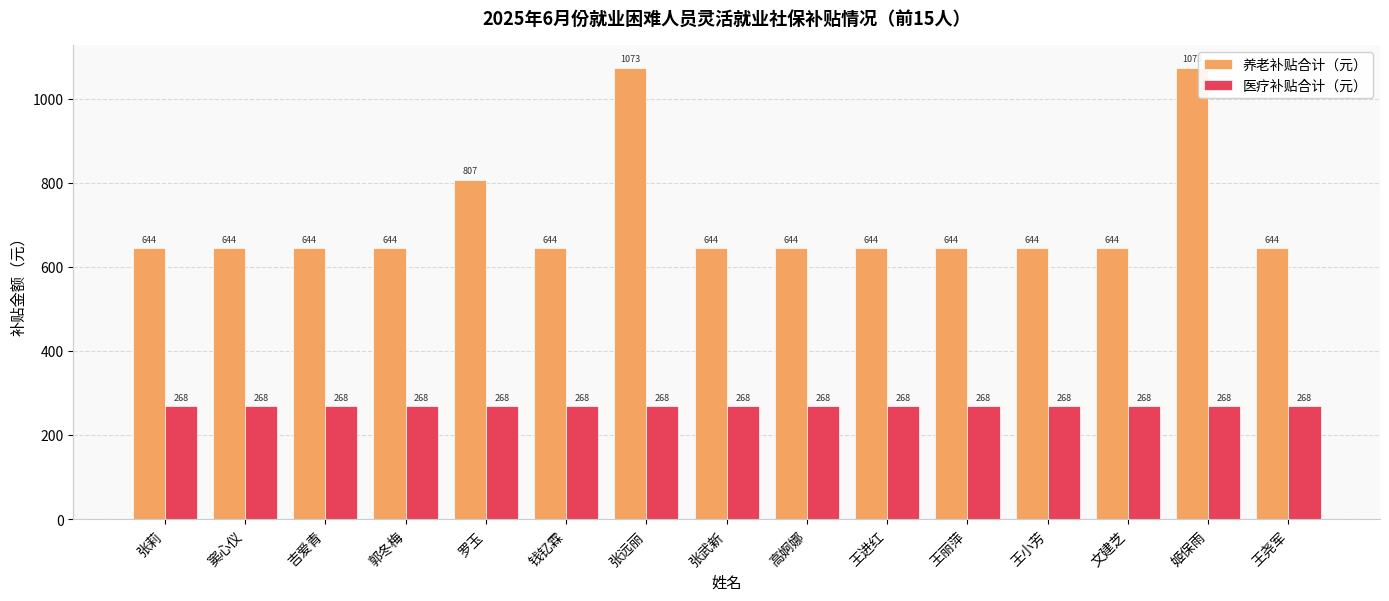

What is the spread (max minus min) of values at 姬保雨?

805.0